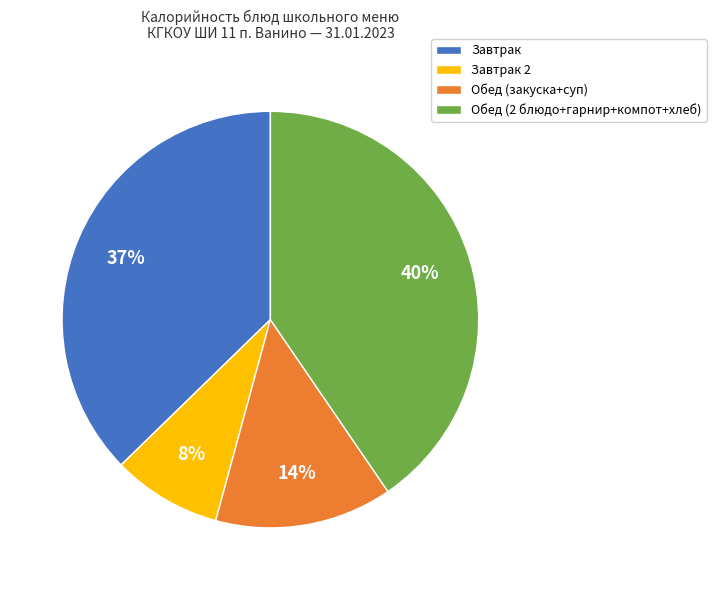

Rank the categories by value from highest to lowest.

Обед (2 блюдо+гарнир+компот+хлеб), Завтрак, Обед (закуска+суп), Завтрак 2